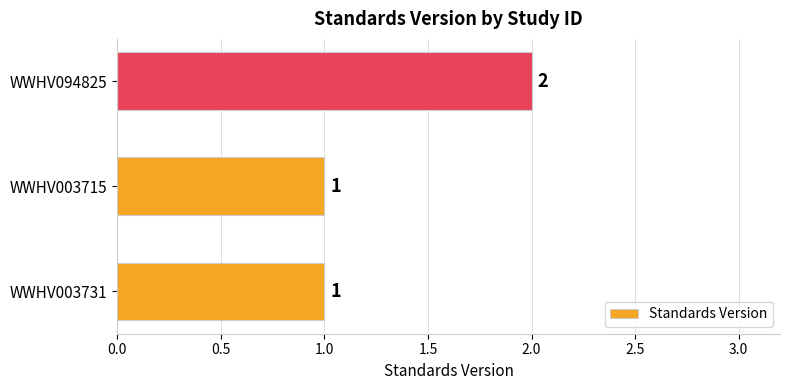

Approximately how many times larger is the value at WWHV003715 compared to WWHV003731?

1.0